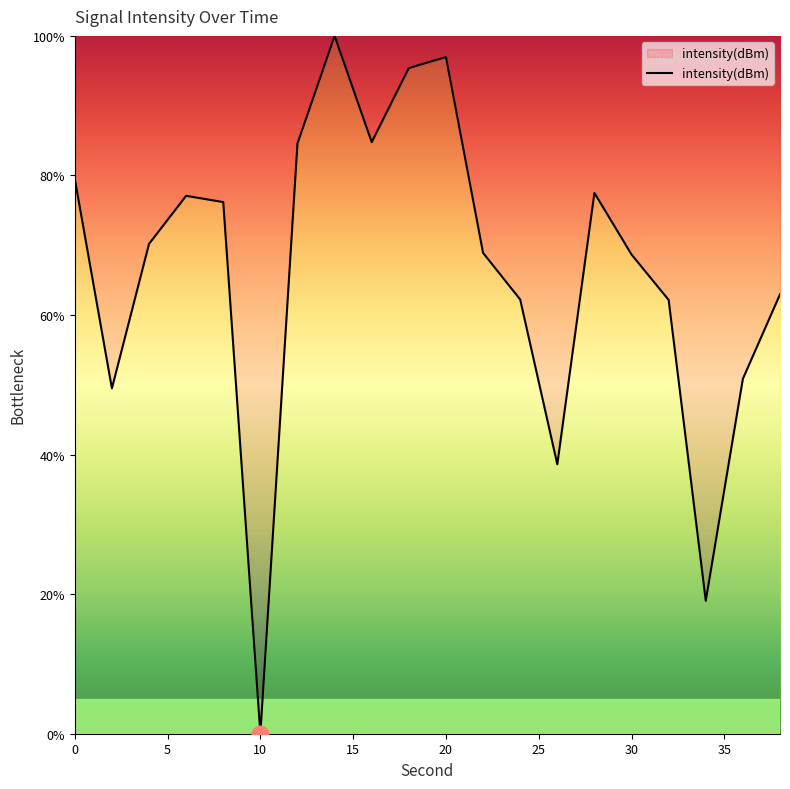

What is the greatest value displayed?

100.0